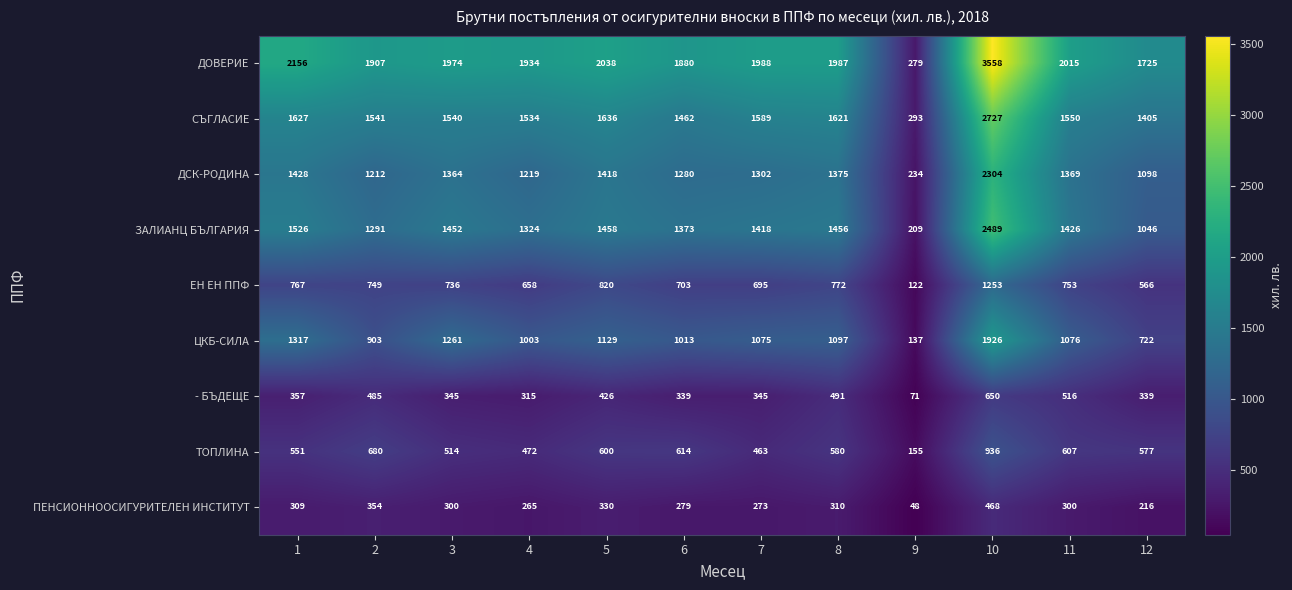

True or false: - БЪДЕЩЕ has a value of 309 at 11.

False